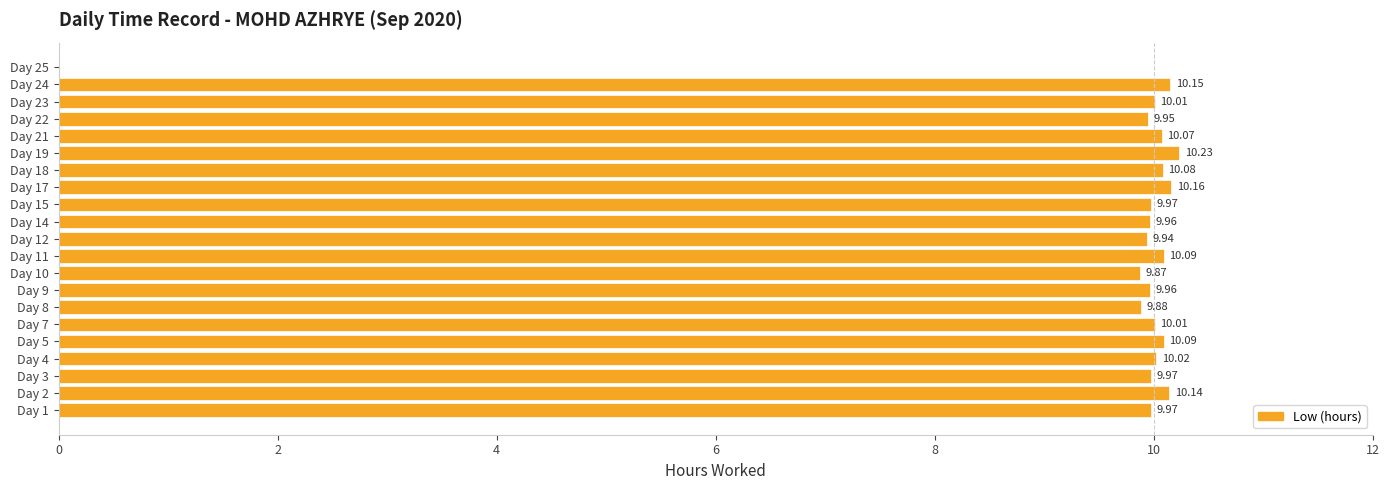

What is the sum of the values at Day 22 and Day 12?

19.9